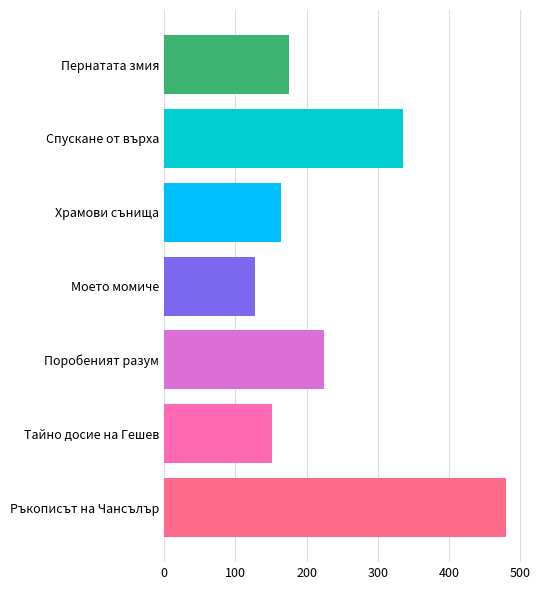

What is the maximum value shown in the chart?

480